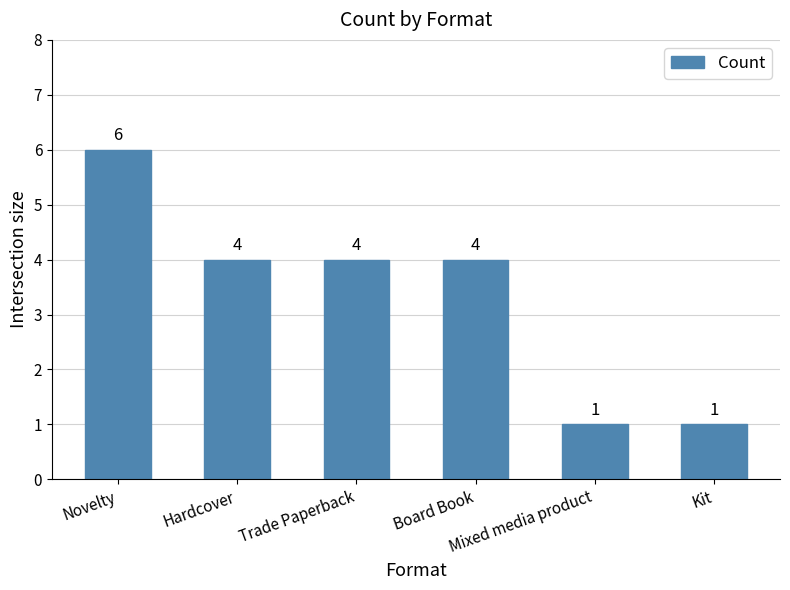

Reading right to left, list all the values displayed in this chart.

Kit=1	Mixed media product=1	Board Book=4	Trade Paperback=4	Hardcover=4	Novelty=6